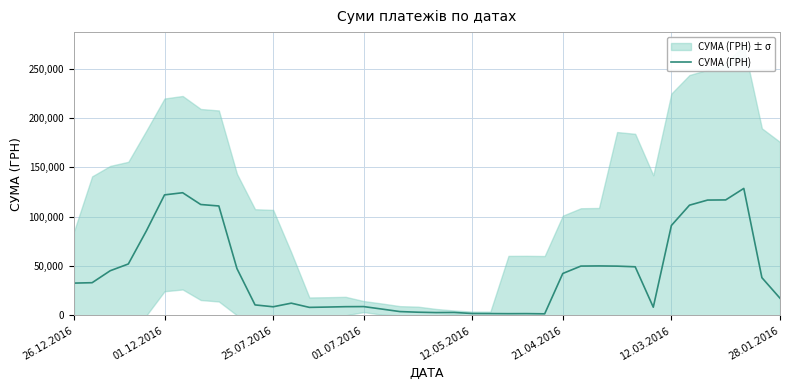

What is the highest value of the СУМА (ГРН) series?

128555.8